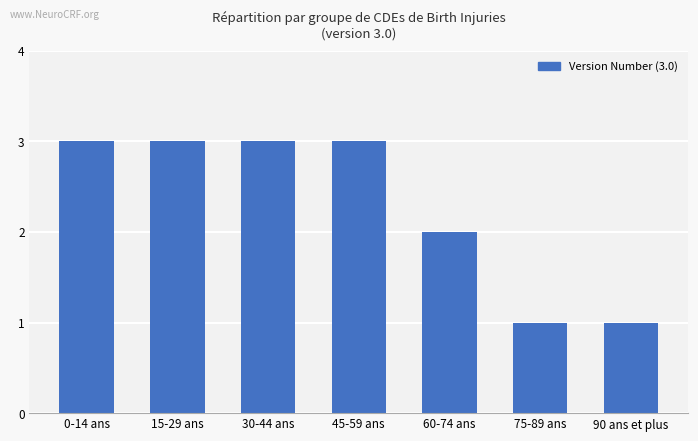

What is the maximum value shown in the chart?

3